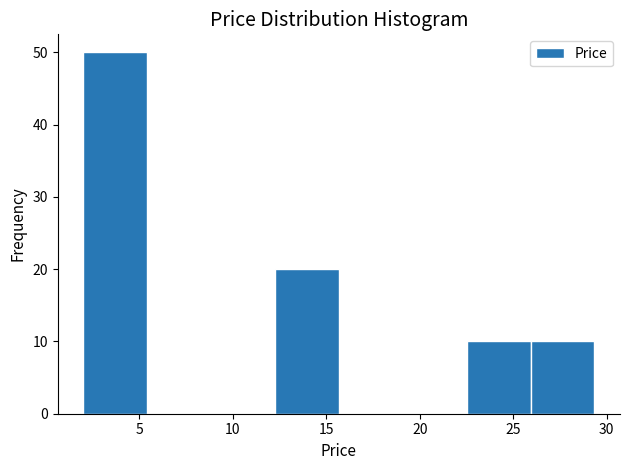

How tall is the bar that spans 22.5 to 26.0 on the x-axis? Neither the bar edges nor the heights are printed on the chart, so give them approximately, as read against the axes.

10